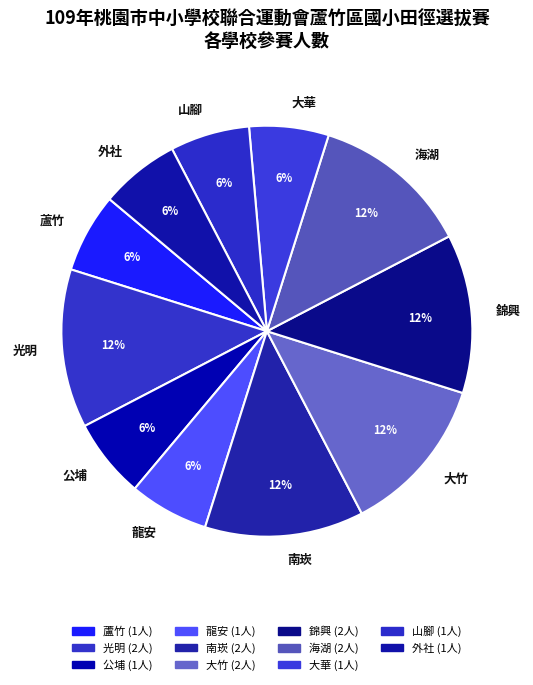

Is there any slice that represents more than half of the pie?

No